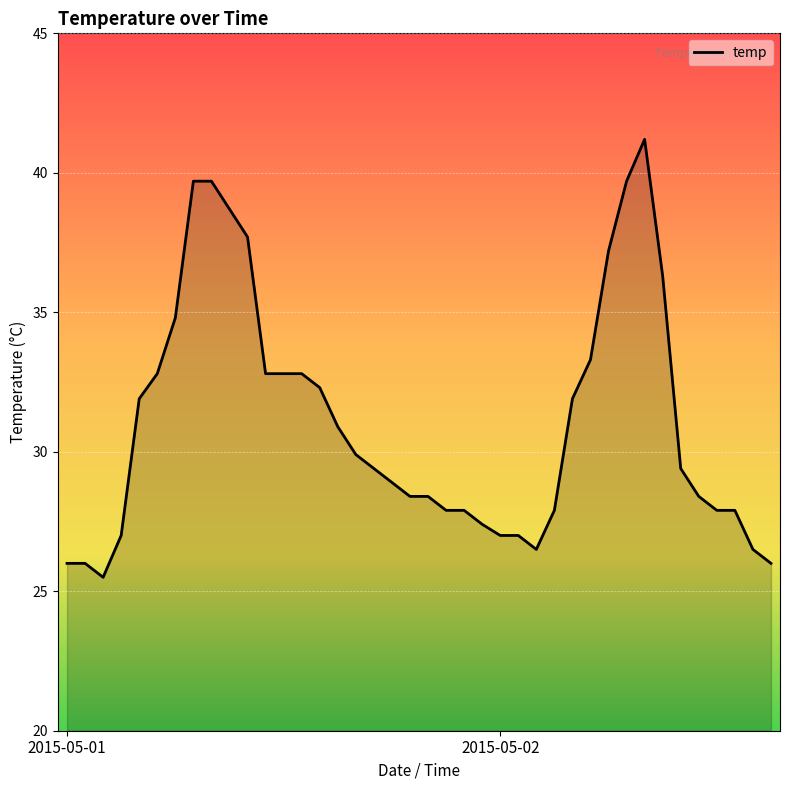

What is the smallest value displayed?

25.5